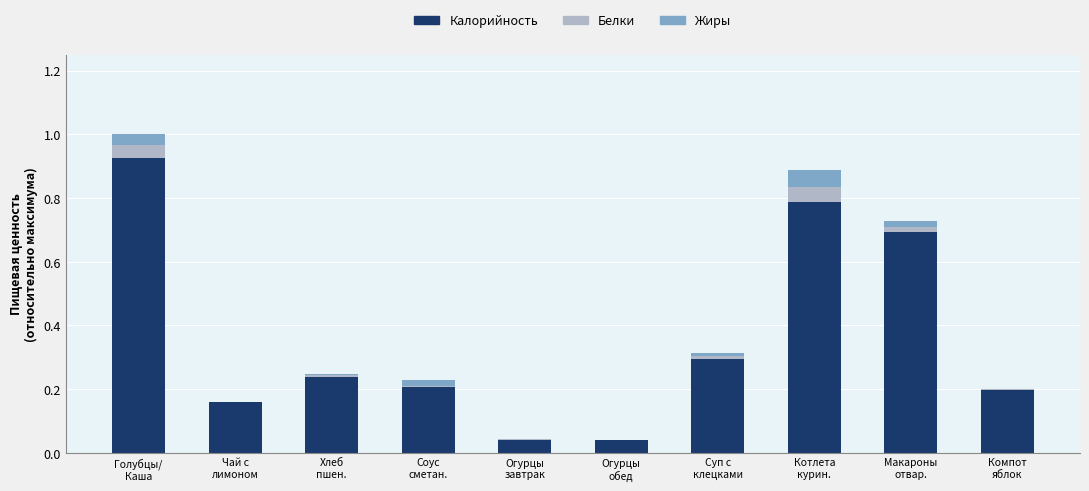

Are the bars horizontal?

No